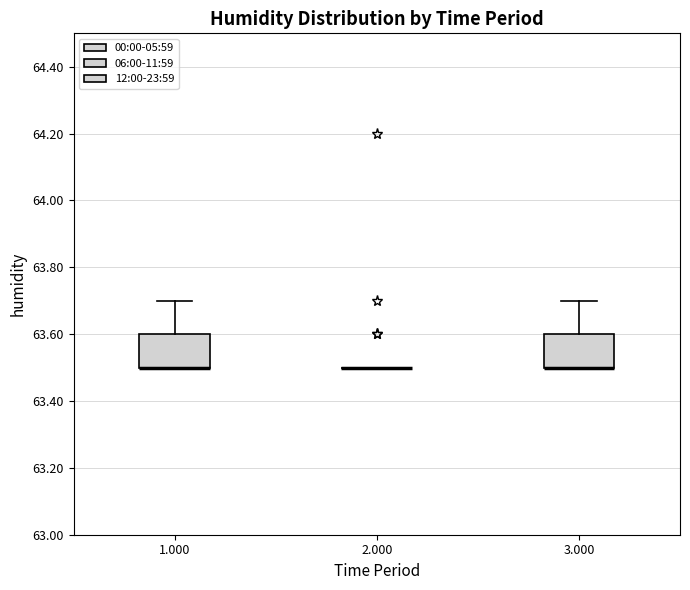

Reading left to right, transcribe this box plot: for each box, give where its median line is, the range the box spans, and where its two whiskers end, as read against the y-axis. The values are not printed on the chart, so give them approximately, as read against the axis.

1.000: median 63.5 (drawn on the box's lower edge), box 63.5 to 63.6, whiskers 63.5 to 63.7
2.000: box collapsed to a line at 63.5, whiskers 63.5 to 63.5
3.000: median 63.5 (drawn on the box's lower edge), box 63.5 to 63.6, whiskers 63.5 to 63.7